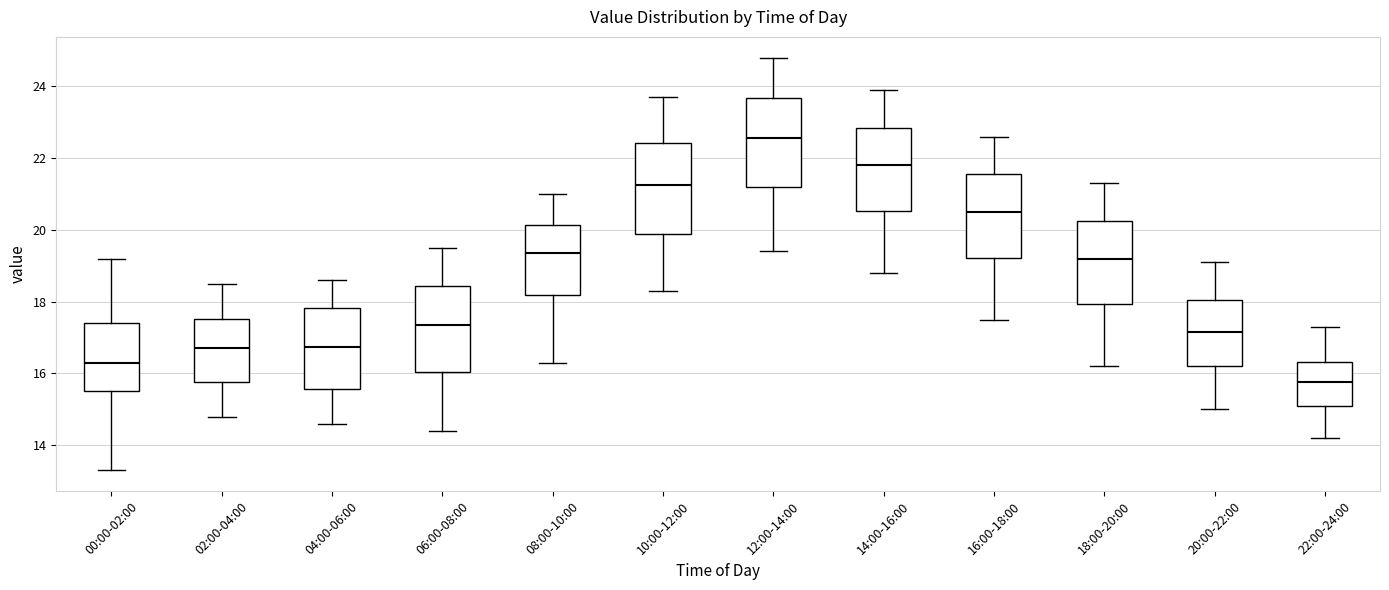

Reading left to right, read every box against the y-axis: the position of its median line, the range the box covers, and the ends of its whiskers. The values are not printed on the chart, so give them approximately, as read against the axis.

00:00-02:00: median 16.4, box 15.6 to 17.4, whiskers 13.4 to 19.2
02:00-04:00: median 16.8, box 15.8 to 17.6, whiskers 14.8 to 18.6
04:00-06:00: median 16.8, box 15.6 to 17.8, whiskers 14.6 to 18.6
06:00-08:00: median 17.4, box 16.0 to 18.4, whiskers 14.4 to 19.6
08:00-10:00: median 19.4, box 18.2 to 20.2, whiskers 16.4 to 21.0
10:00-12:00: median 21.2, box 19.8 to 22.4, whiskers 18.4 to 23.8
12:00-14:00: median 22.6, box 21.2 to 23.6, whiskers 19.4 to 24.8
14:00-16:00: median 21.8, box 20.6 to 22.8, whiskers 18.8 to 24.0
16:00-18:00: median 20.6, box 19.2 to 21.6, whiskers 17.6 to 22.6
18:00-20:00: median 19.2, box 18.0 to 20.2, whiskers 16.2 to 21.4
20:00-22:00: median 17.2, box 16.2 to 18.0, whiskers 15.0 to 19.2
22:00-24:00: median 15.8, box 15.2 to 16.4, whiskers 14.2 to 17.4